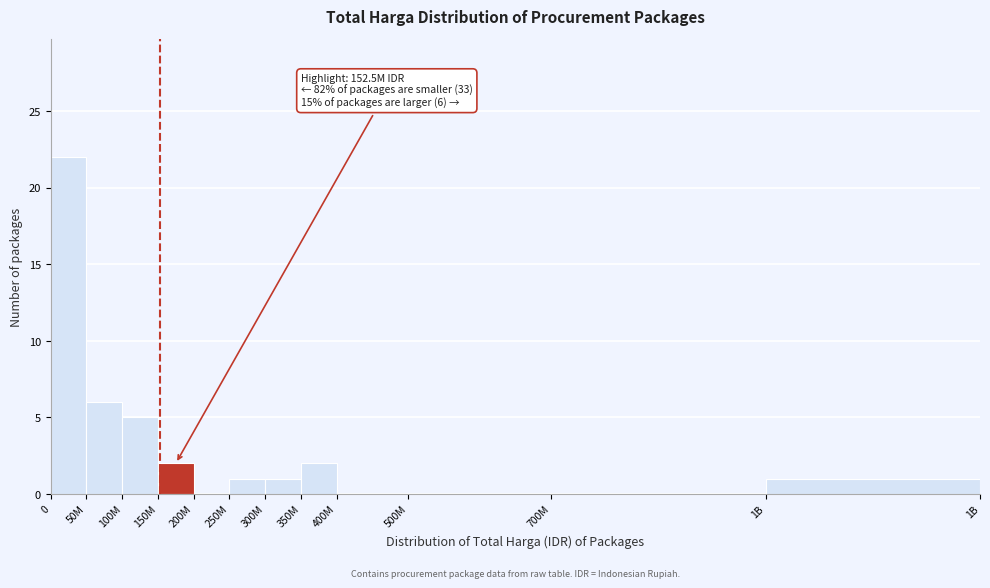

Reading left to right, what are all the values shown in this chart?

0=22	50M=6	100M=5	150M=2	200M=0	250M=1	300M=1	350M=2	400M=0	500M=0	700M=0	1B=1